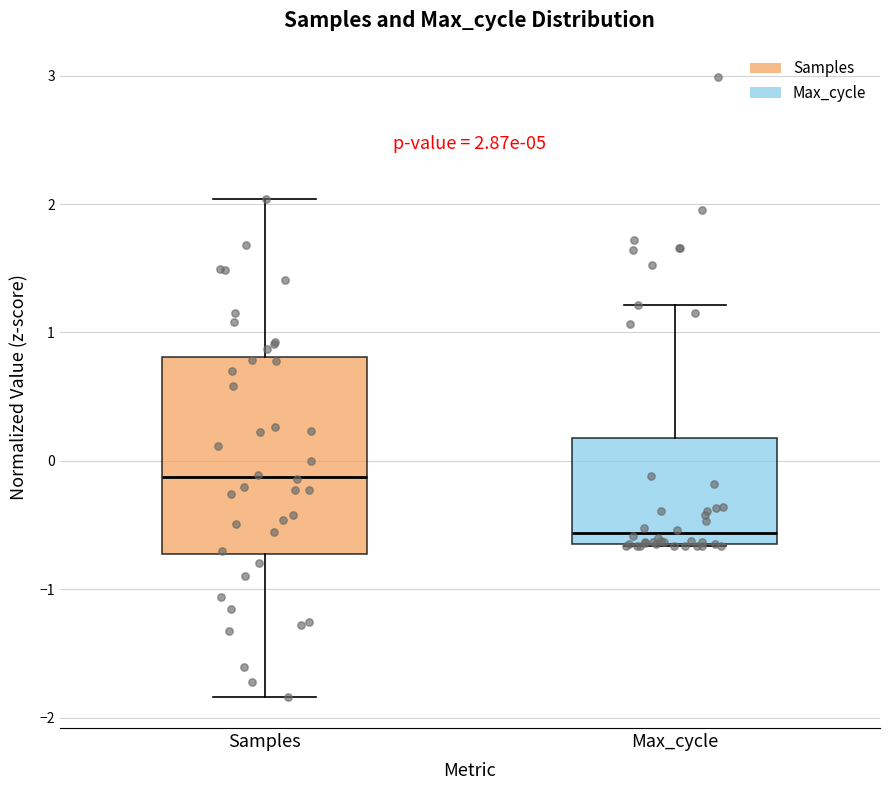

Which box's median line is the highest?

Samples